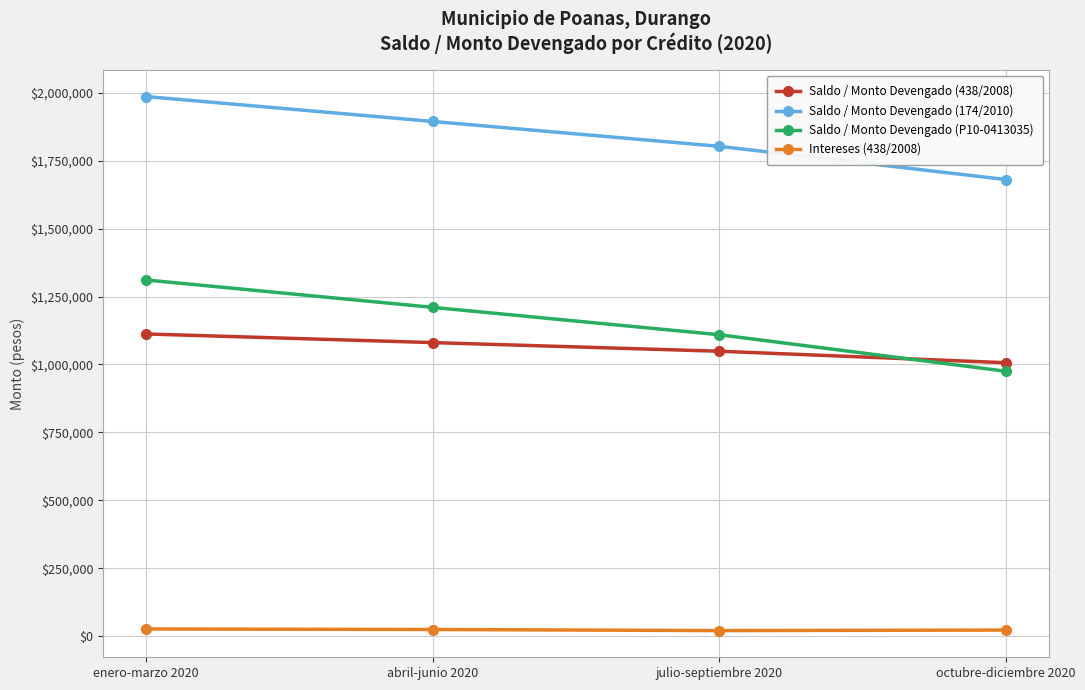

What is the value of the Saldo / Monto Devengado (174/2010) point at the 2nd from the left?

1894443.9